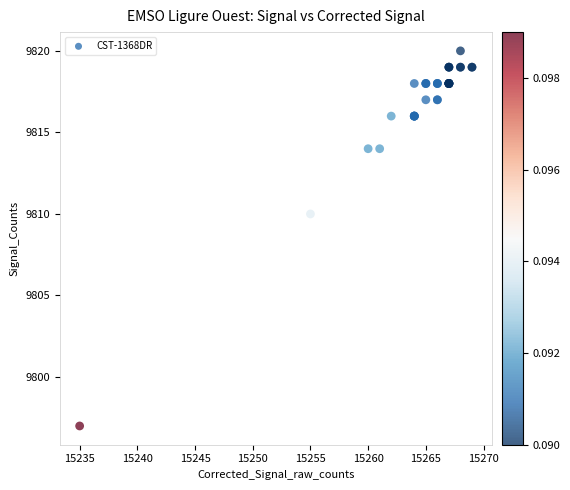

What Y value in the scatter plot is closest to 9808?

9810